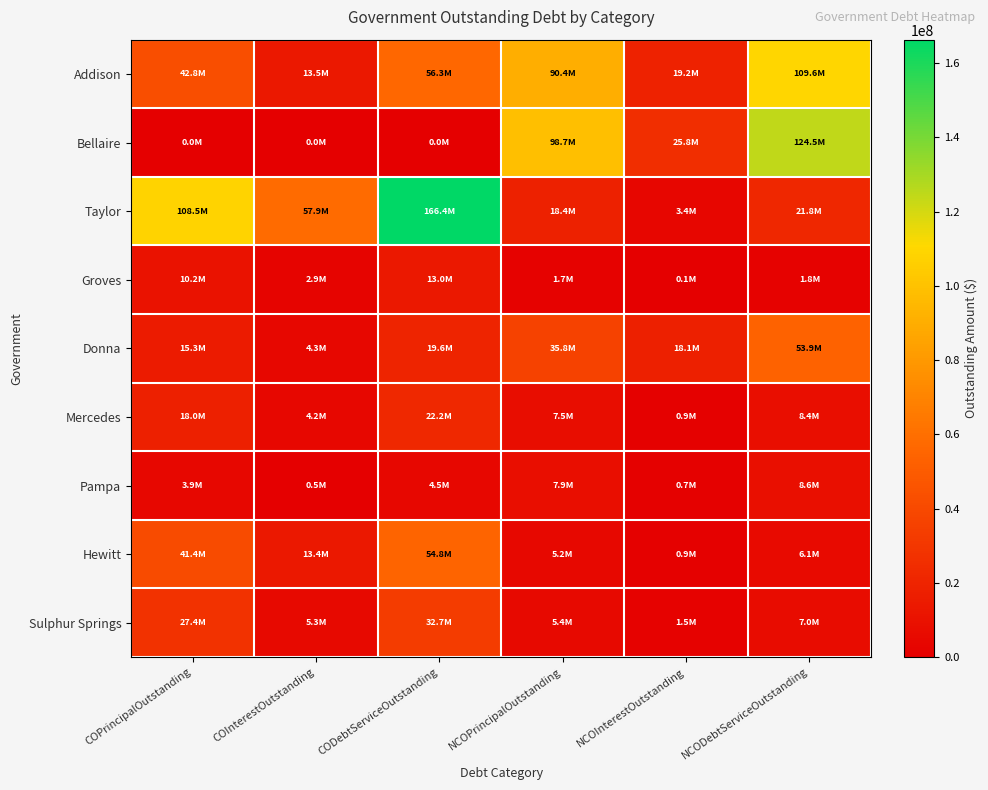

Reading left to right, transcribe all the data shown in this chart.

Addison: COPrincipalOutstanding=42785000.0	COInterestOutstanding=13538578.3	CODebtServiceOutstanding=56323578.3	NCOPrincipalOutstanding=90440000.0	NCOInterestOutstanding=19155930.4	NCODebtServiceOutstanding=109595930.4
Bellaire: COPrincipalOutstanding=0.0	COInterestOutstanding=0.0	CODebtServiceOutstanding=0.0	NCOPrincipalOutstanding=98695000.0	NCOInterestOutstanding=25836251.0	NCODebtServiceOutstanding=124531251.0
Taylor: COPrincipalOutstanding=108460000.0	COInterestOutstanding=57898483.7	CODebtServiceOutstanding=166358483.7	NCOPrincipalOutstanding=18380000.0	NCOInterestOutstanding=3375288.9	NCODebtServiceOutstanding=21755288.9
Groves: COPrincipalOutstanding=10155000.0	COInterestOutstanding=2868305.0	CODebtServiceOutstanding=13023305.0	NCOPrincipalOutstanding=1725000.0	NCOInterestOutstanding=85676.2	NCODebtServiceOutstanding=1810676.2
Donna: COPrincipalOutstanding=15305000.0	COInterestOutstanding=4293225.0	CODebtServiceOutstanding=19598225.0	NCOPrincipalOutstanding=35750000.0	NCOInterestOutstanding=18120379.5	NCODebtServiceOutstanding=53870379.5
Mercedes: COPrincipalOutstanding=17995000.0	COInterestOutstanding=4240820.5	CODebtServiceOutstanding=22235820.5	NCOPrincipalOutstanding=7535000.0	NCOInterestOutstanding=902087.8	NCODebtServiceOutstanding=8437087.8
Pampa: COPrincipalOutstanding=3930000.0	COInterestOutstanding=545249.0	CODebtServiceOutstanding=4475249.0	NCOPrincipalOutstanding=7910000.0	NCOInterestOutstanding=691103.0	NCODebtServiceOutstanding=8601103.0
Hewitt: COPrincipalOutstanding=41380000.0	COInterestOutstanding=13419512.2	CODebtServiceOutstanding=54799512.2	NCOPrincipalOutstanding=5195000.0	NCOInterestOutstanding=930595.0	NCODebtServiceOutstanding=6125595.0
Sulphur Springs: COPrincipalOutstanding=27410000.0	COInterestOutstanding=5271015.1	CODebtServiceOutstanding=32681015.1	NCOPrincipalOutstanding=5445000.0	NCOInterestOutstanding=1517405.0	NCODebtServiceOutstanding=6962405.0